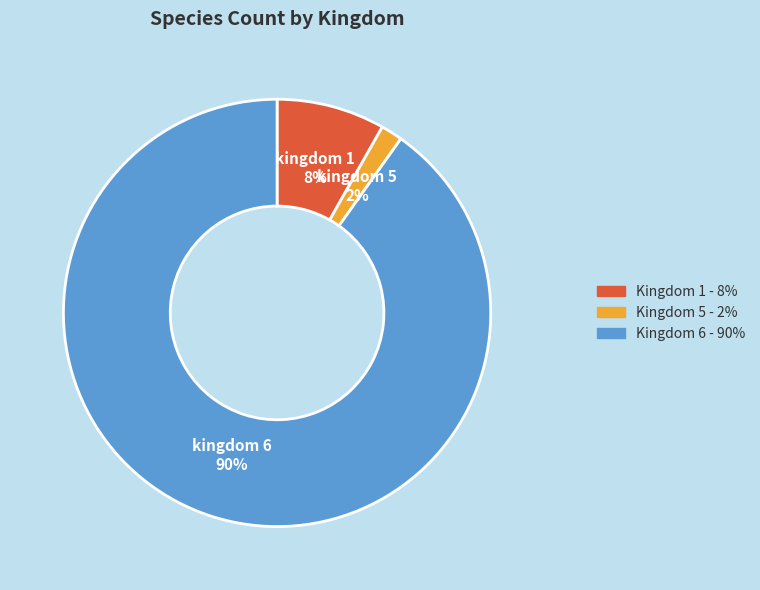

Does any single category account for the majority?

Yes